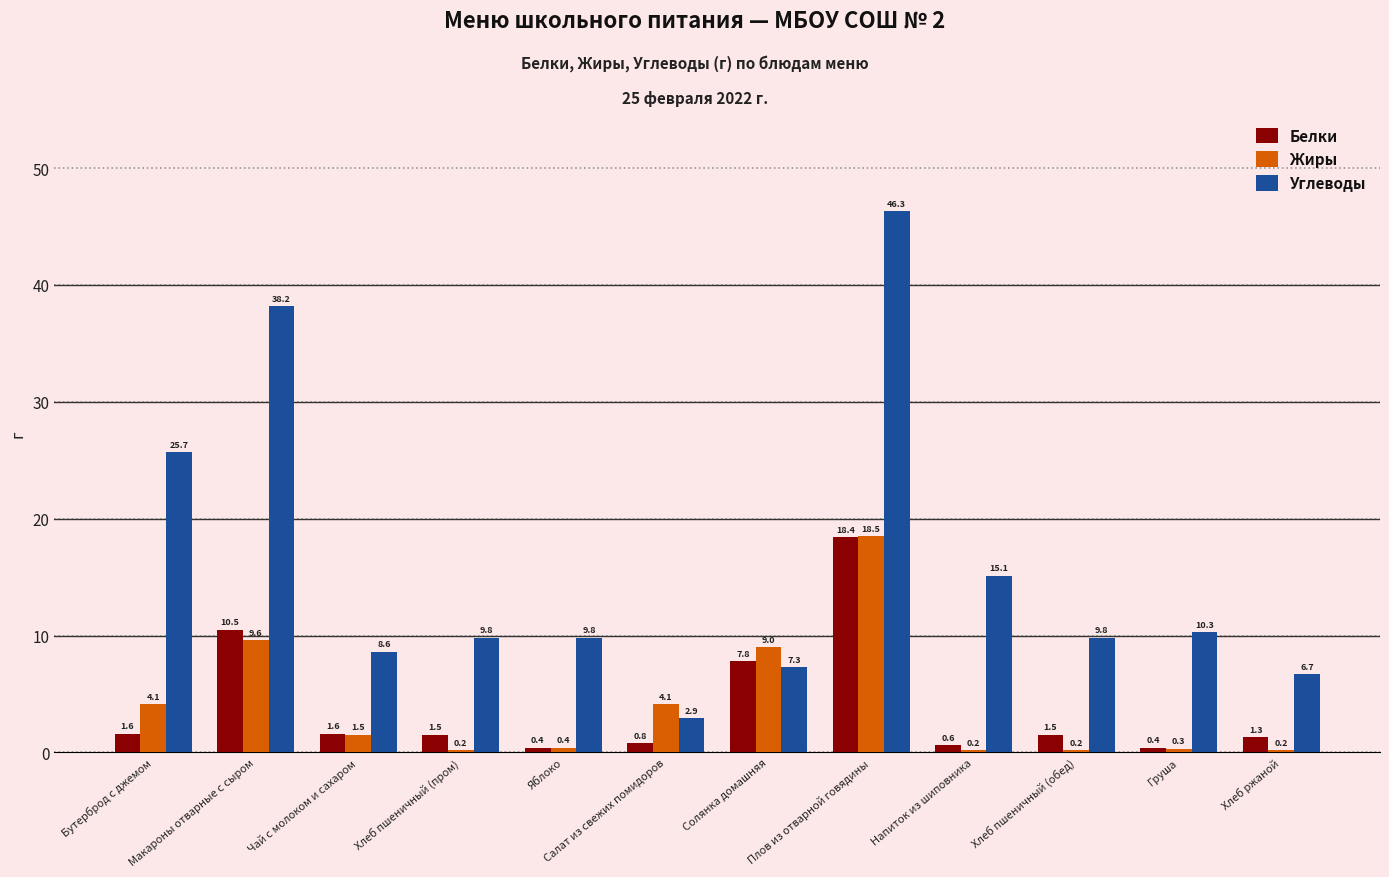

How many bars are there in total?

36